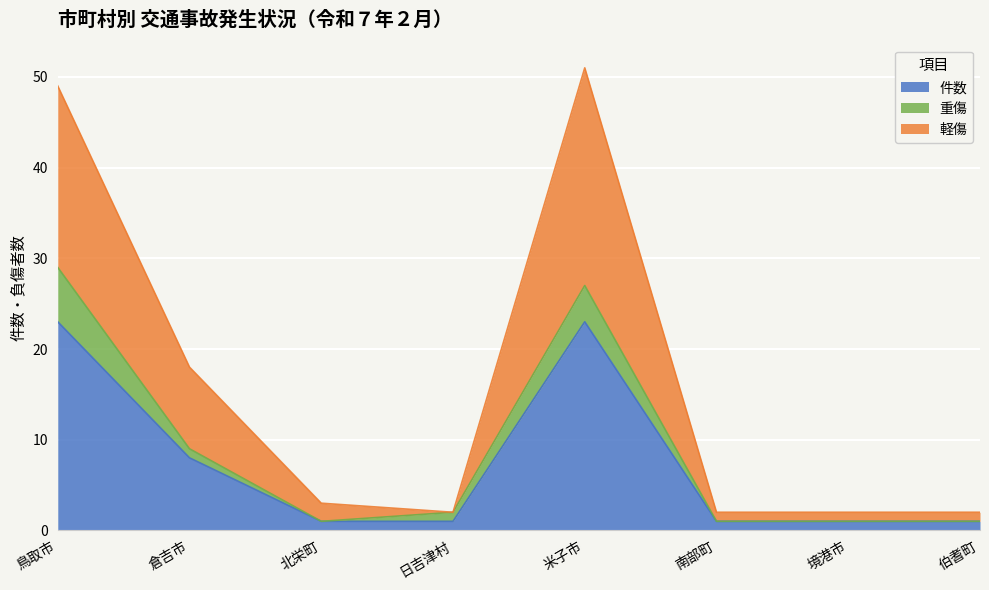

At which label is 件数 closest to 12?

倉吉市